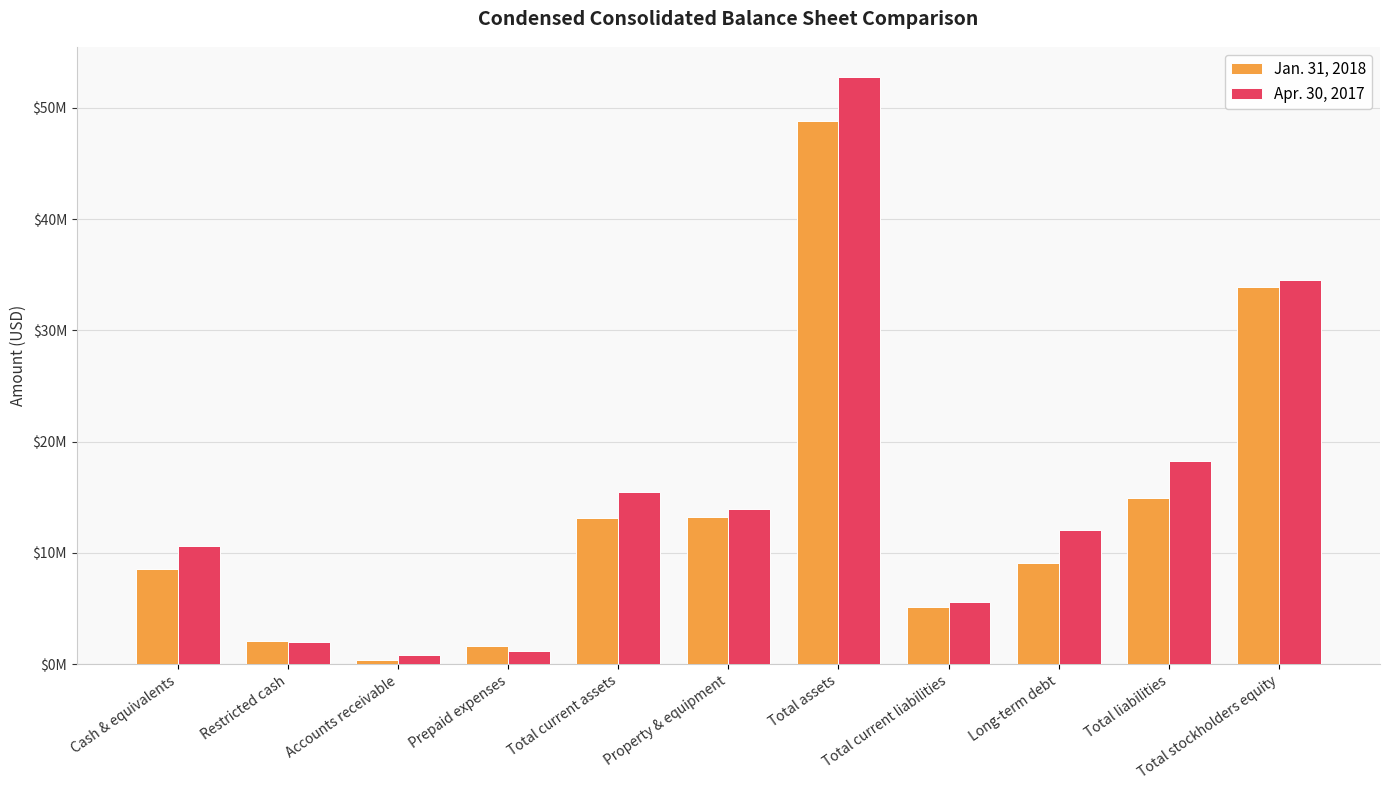

What is the total value across all series at Total current liabilities?

10756410